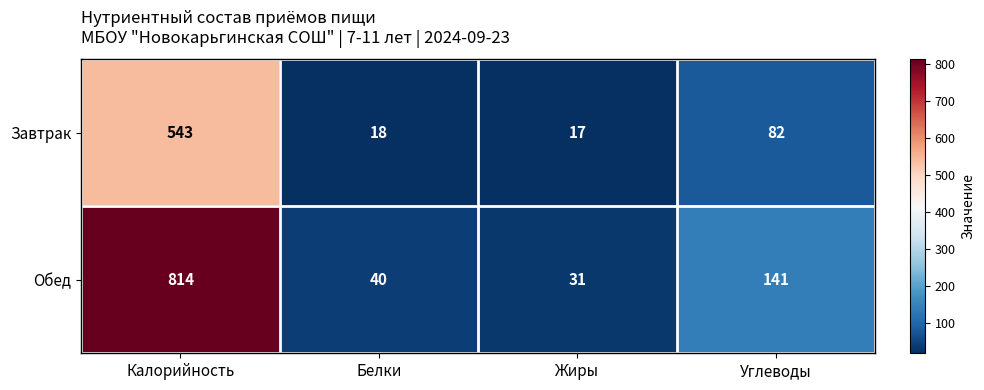

What is the difference between the highest and lowest values at Жиры?

14